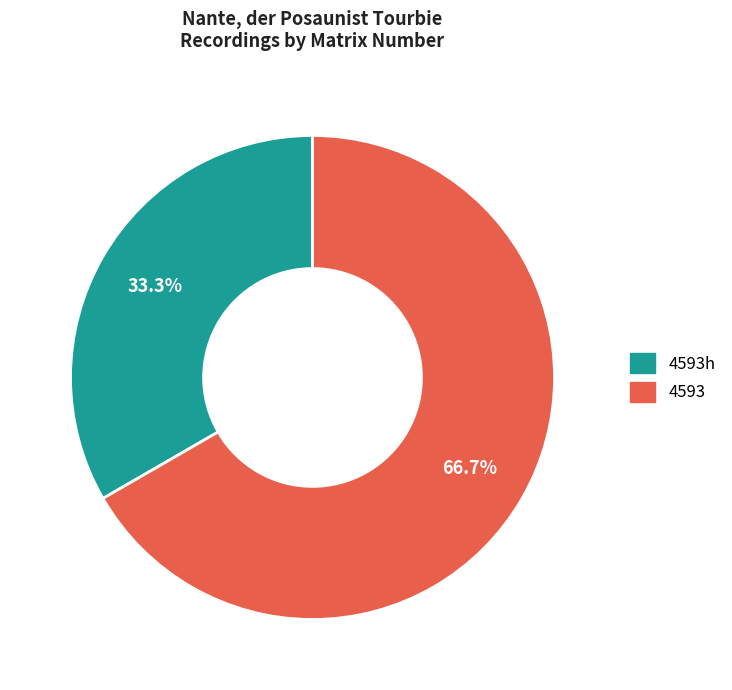

How many segments does this pie chart have?

2